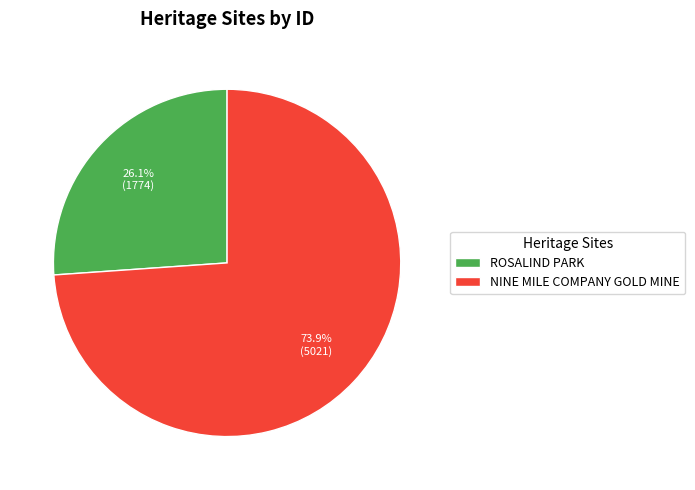

To the nearest percent, what is the combined percentage of NINE MILE COMPANY GOLD MINE and ROSALIND PARK?

100%